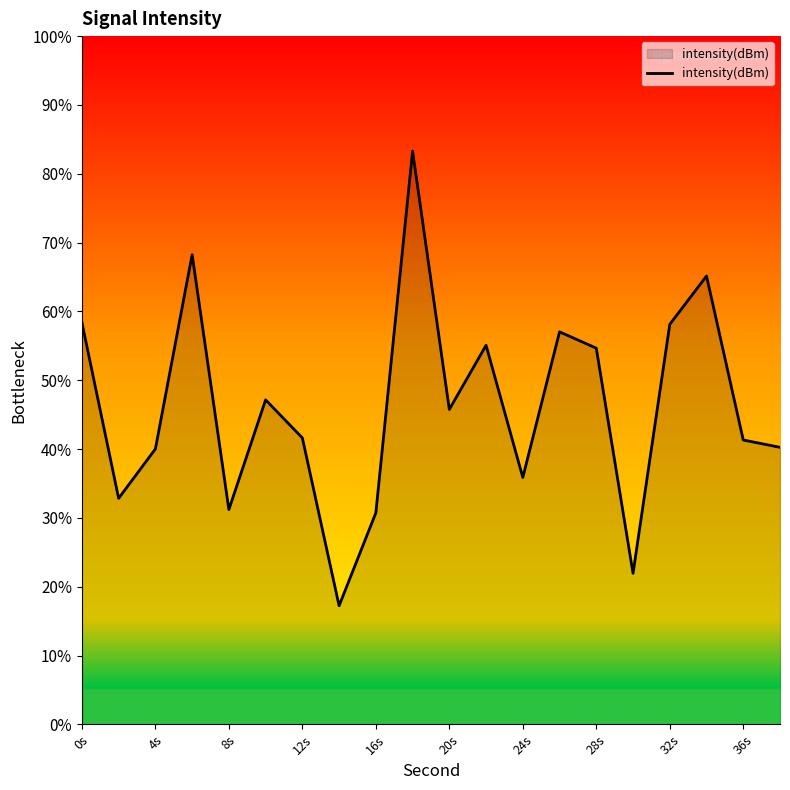

What is the greatest value displayed?

83.3